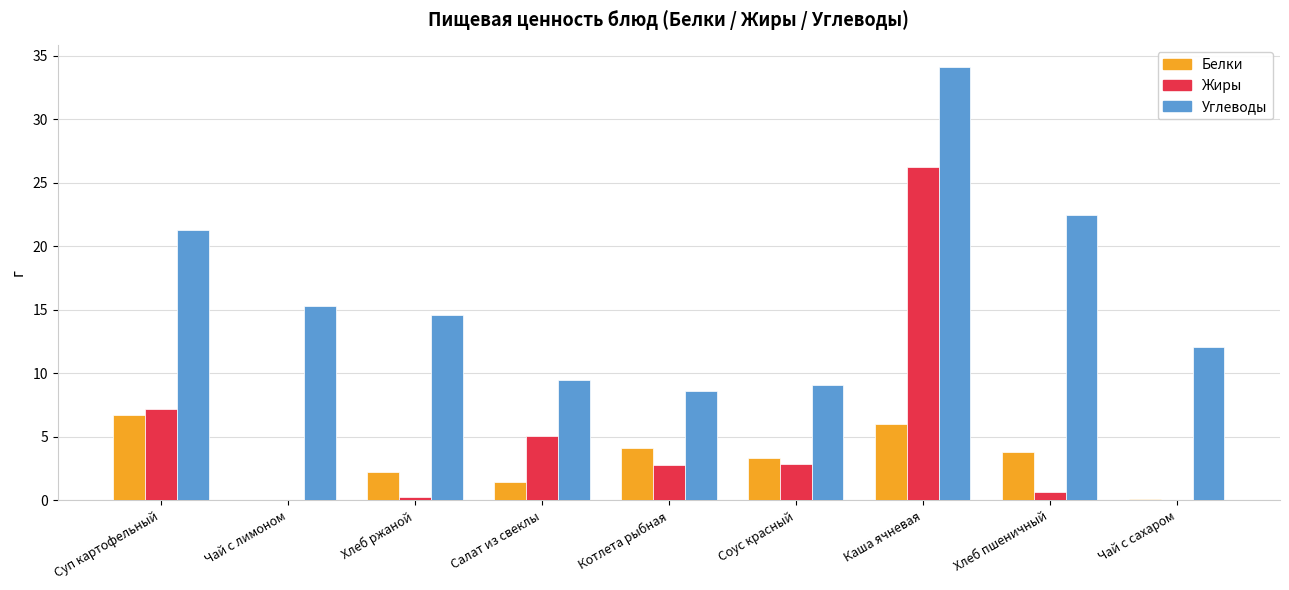

Where is Углеводы nearest to the value 21?

Суп картофельный